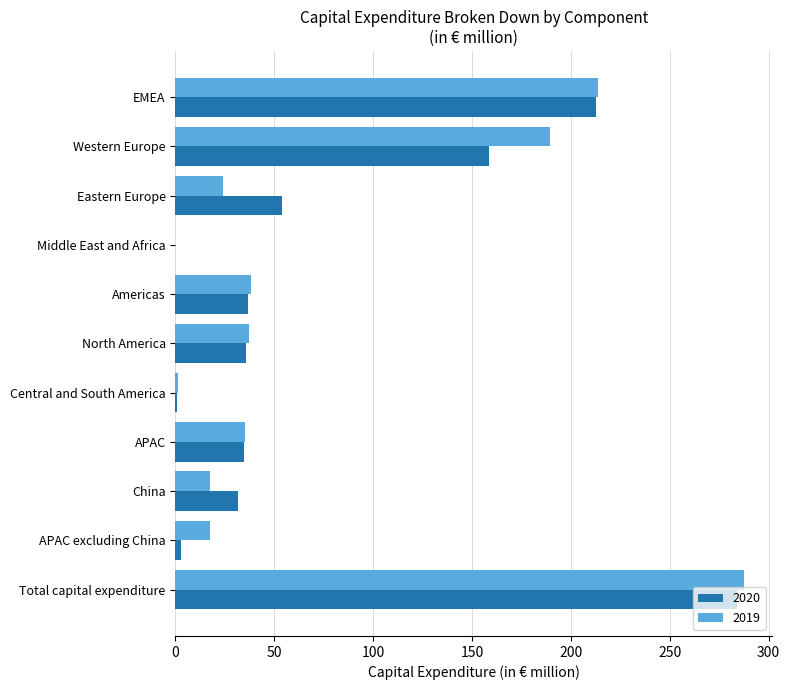

Is it true that 2020 equals 0.7 at Central and South America?

True